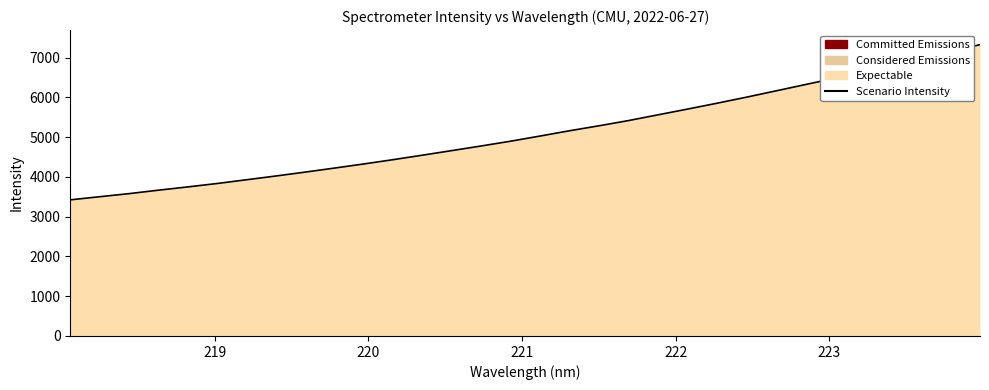

Does the chart have visible grid lines?

No